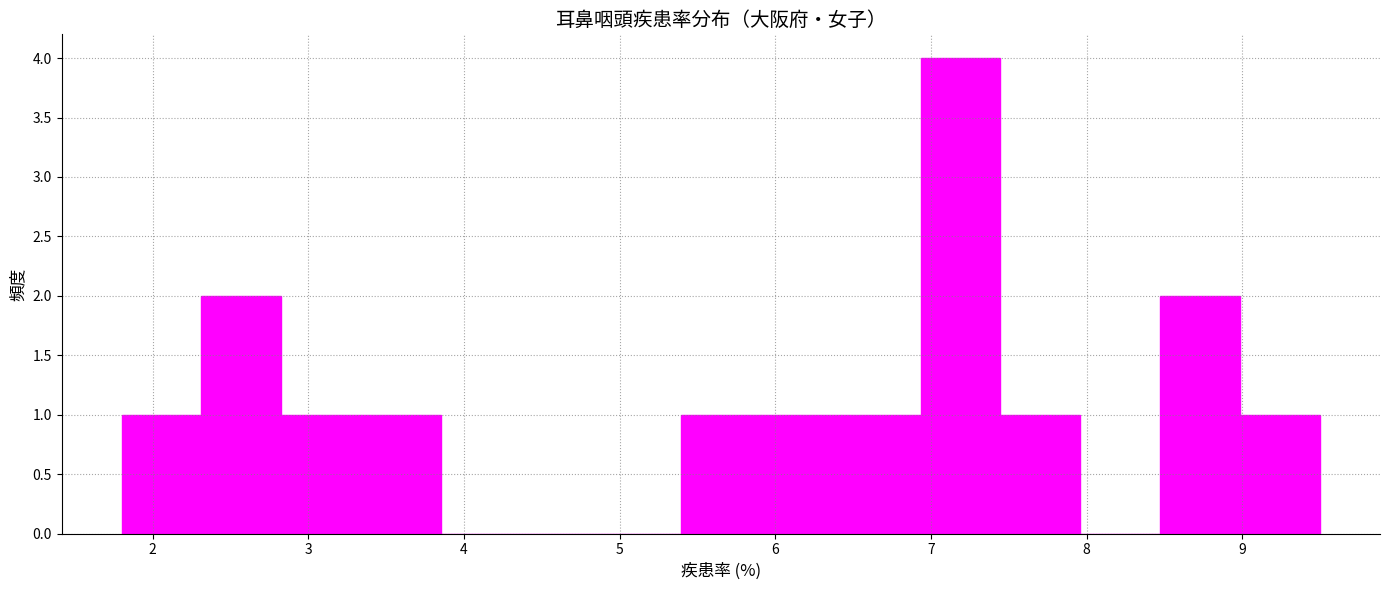

Reading left to right, transcribe this chart: for each bar, give the range it covers on the x-axis and its height. Neither the bar edges nor the heights are printed on the chart, so give them approximately, as read against the axes.

1.8 to 2.3: 1
2.3 to 2.8: 2
2.8 to 3.3: 1
3.3 to 3.9: 1
3.9 to 4.4: 0
4.4 to 4.9: 0
4.9 to 5.4: 0
5.4 to 5.9: 1
5.9 to 6.4: 1
6.4 to 6.9: 1
6.9 to 7.4: 4
7.4 to 8.0: 1
8.0 to 8.5: 0
8.5 to 9.0: 2
9.0 to 9.5: 1